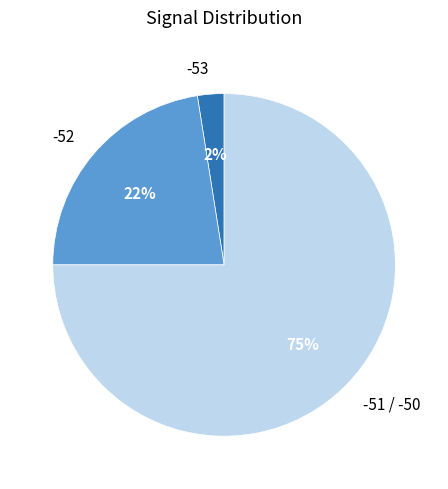

Which category accounts for the majority?

-51 / -50